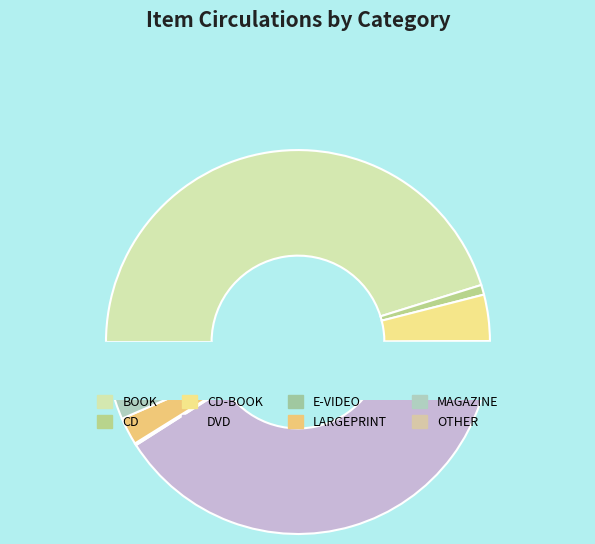

True or false: LARGEPRINT accounts for 1% of the total.

False